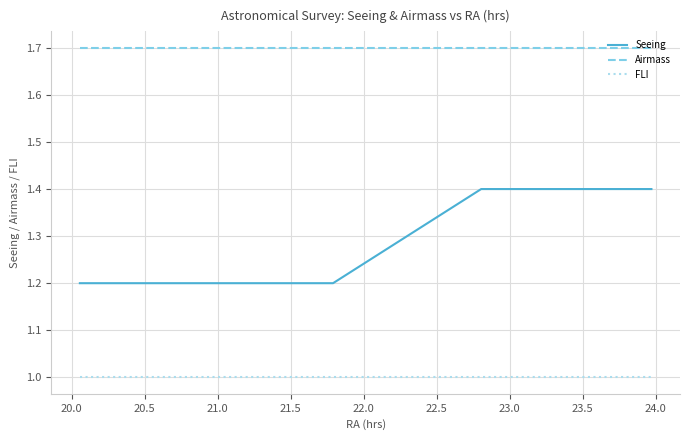

Which series has the largest total across all categories?

Airmass